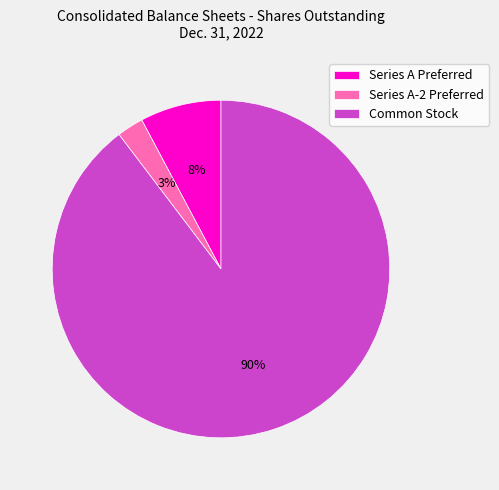

Rank the categories by value from highest to lowest.

Common Stock, Series A Preferred, Series A-2 Preferred